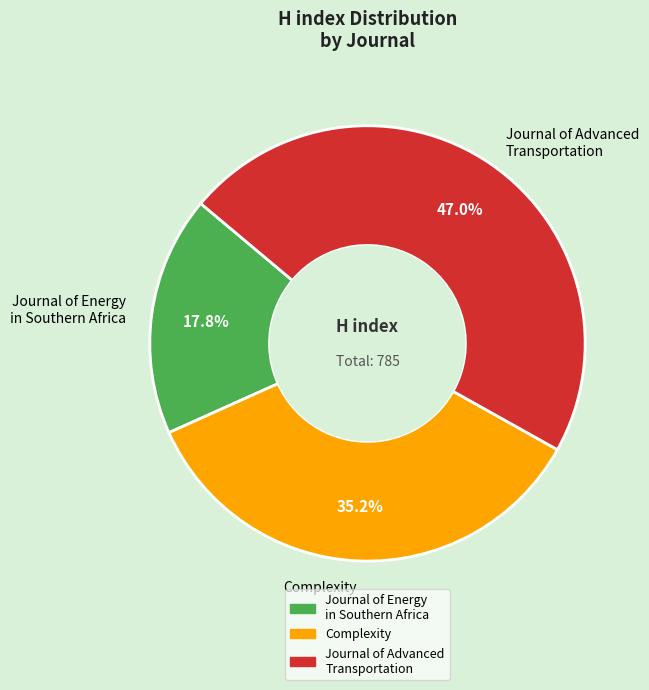

Does Journal of Energy in Southern Africa account for over 50% of the chart?

No